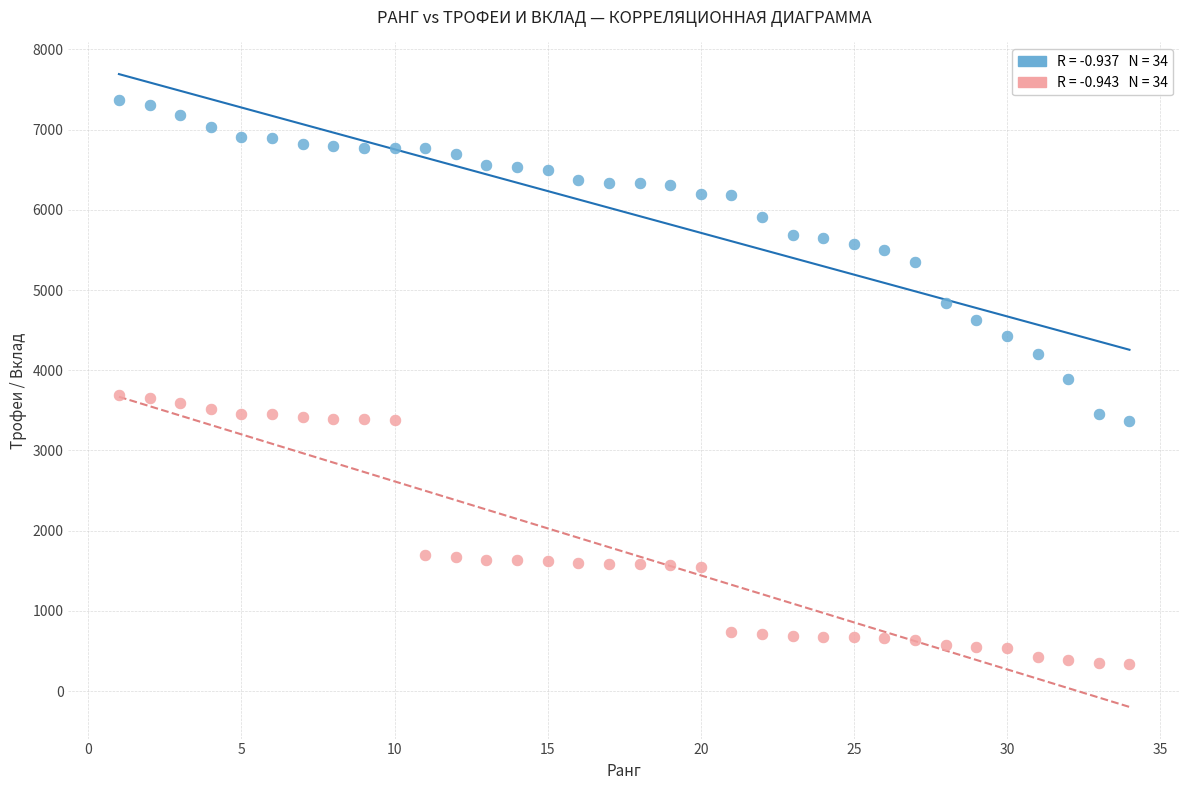

Which series contains the highest Y value?

Трофеи